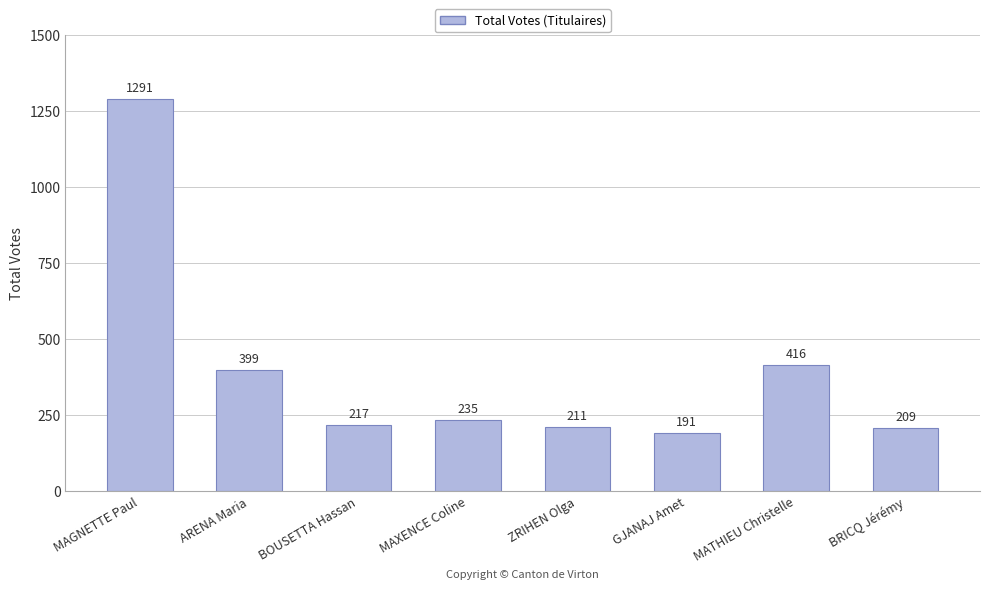

List the labels in order of value, largest first.

MAGNETTE Paul, MATHIEU Christelle, ARENA Maria, MAXENCE Coline, BOUSETTA Hassan, ZRIHEN Olga, BRICQ Jérémy, GJANAJ Amet